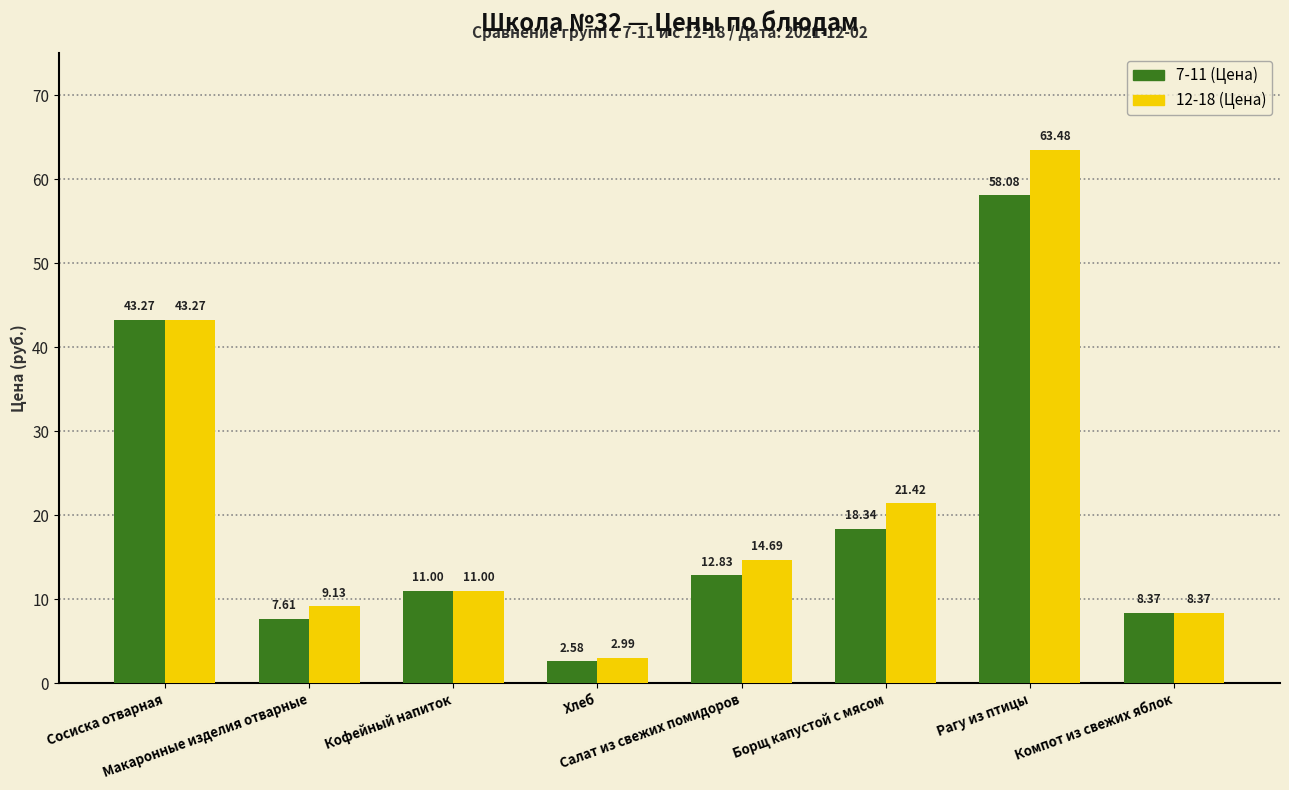

Which series has the largest range (max minus min)?

12-18 (Цена)